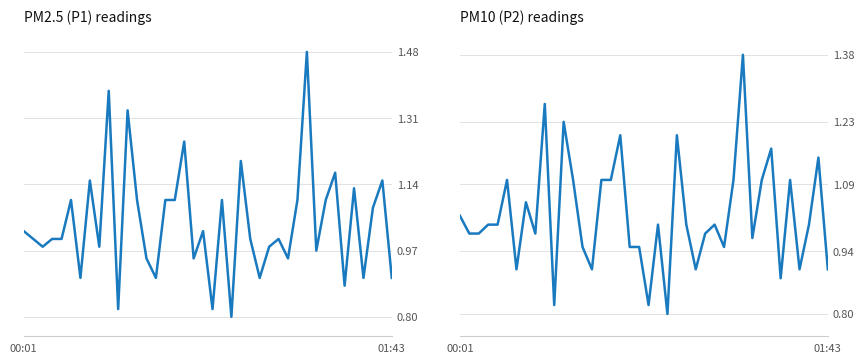

Which category has the lowest value in the P2 series?

22